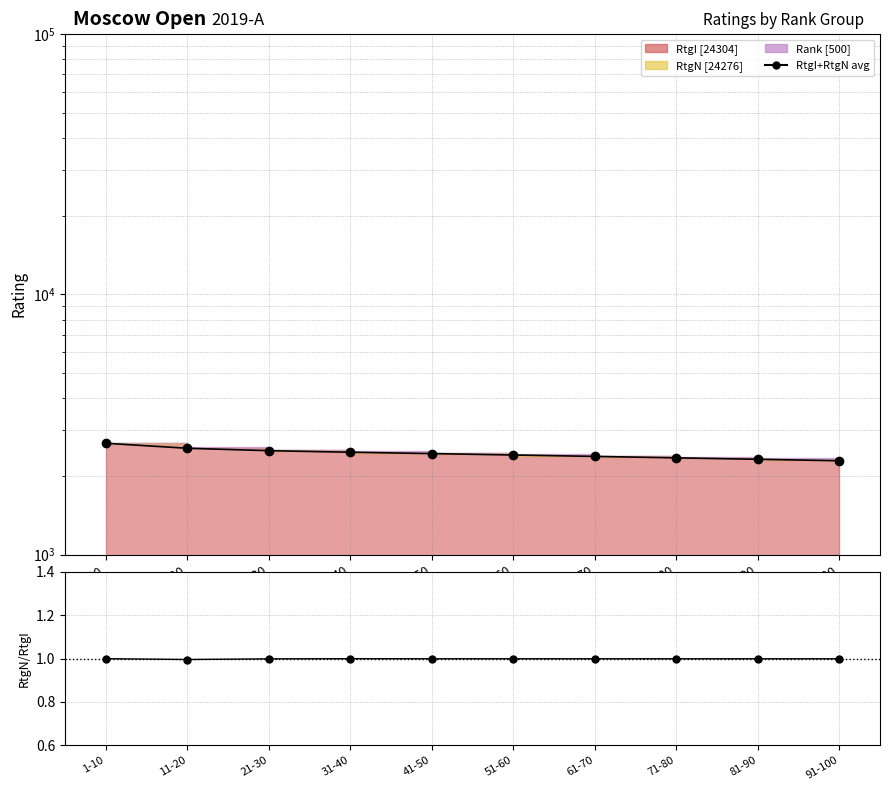

True or false: the data has more than 2 interior local peaks.

False